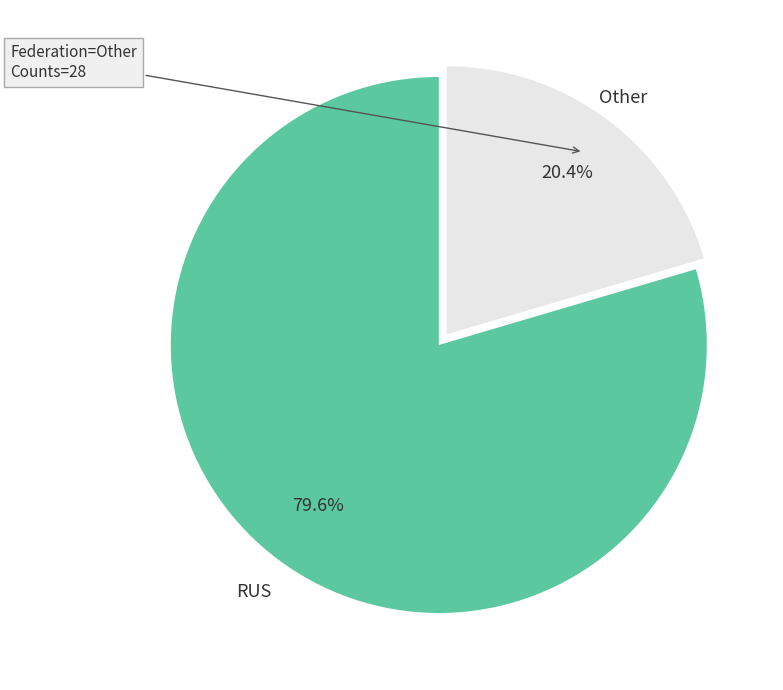

How many segments does this pie chart have?

2